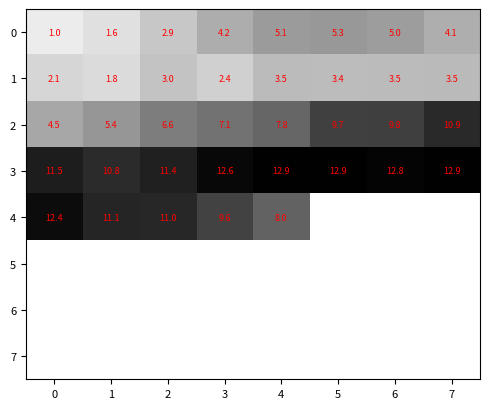

Is the value of 1 at 7 greater than the value of 0 at 4?

No